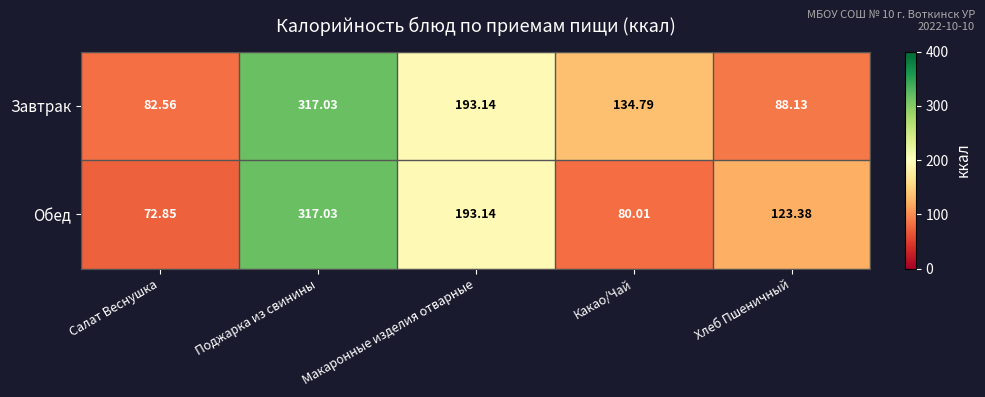

Which series has the largest range (max minus min)?

Обед